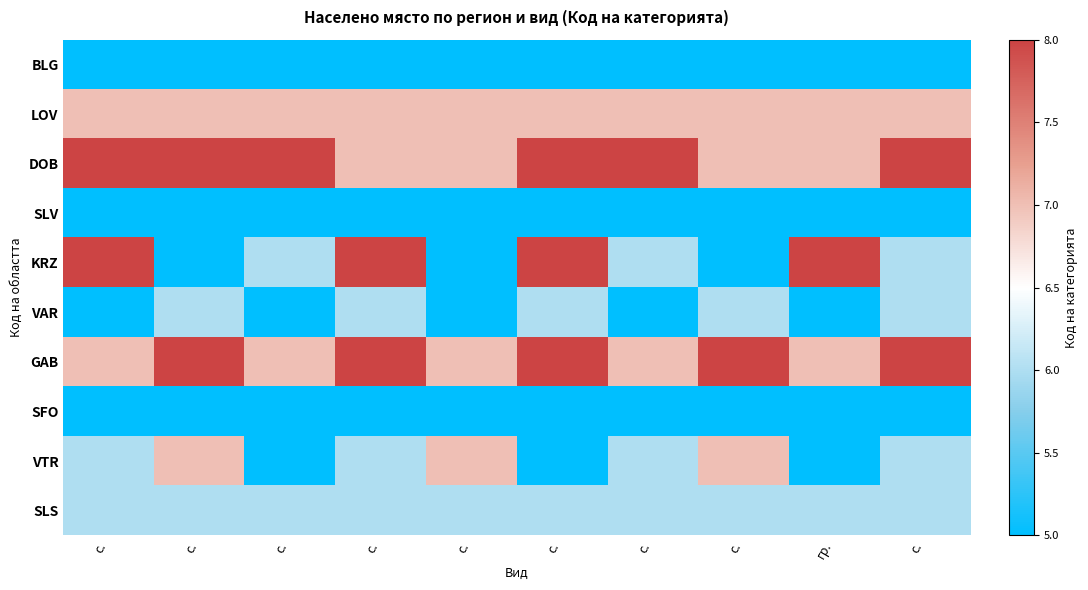

What is the minimum value shown in the chart?

5